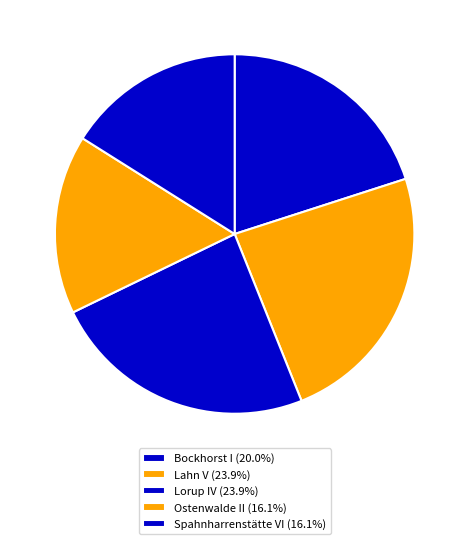

How many slices are in this pie chart?

5